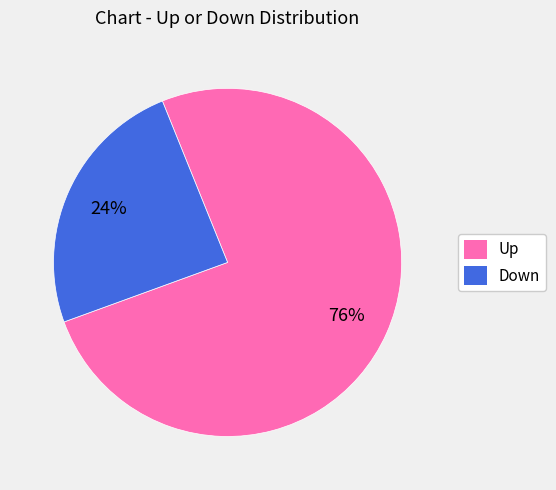

Is there a majority slice in this chart?

Yes